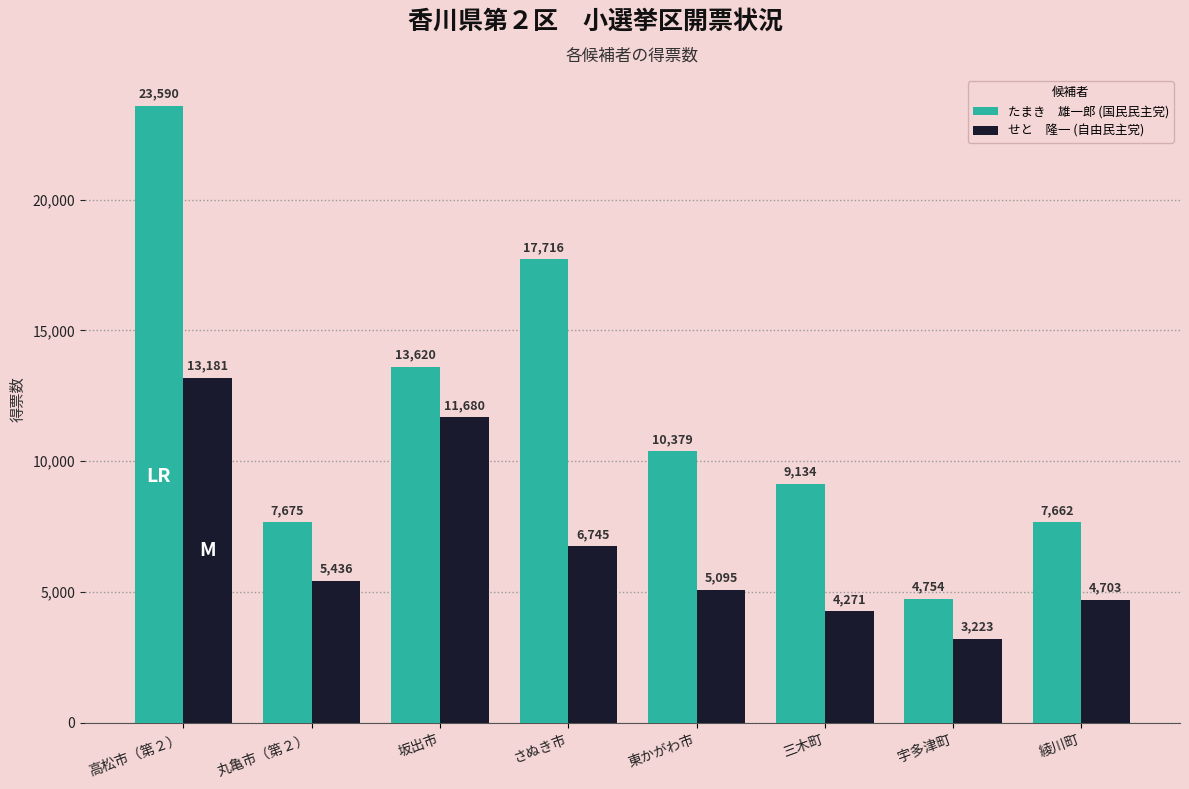

What is the minimum value shown in the chart?

3223